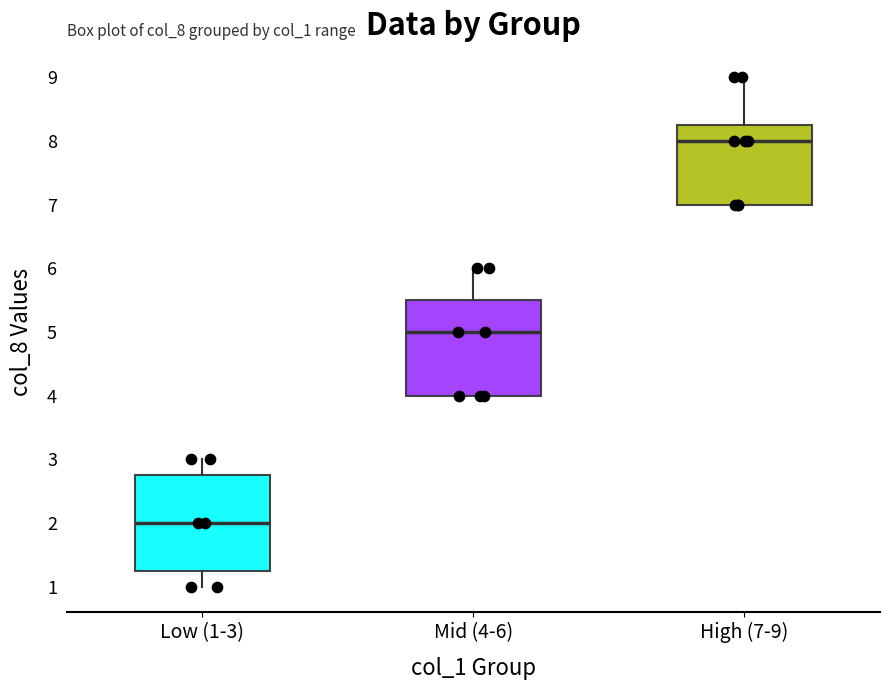

Reading left to right, transcribe this box plot: for each box, give where its median line is, the range the box spans, and where its two whiskers end, as read against the y-axis. The values are not printed on the chart, so give them approximately, as read against the axis.

Low (1-3): median 2.0, box 1.3 to 2.8, whiskers 1.0 to 3.0
Mid (4-6): median 5.0, box 4.0 to 5.5, whiskers 4.0 to 6.0
High (7-9): median 8.0, box 7.0 to 8.3, whiskers 7.0 to 9.0